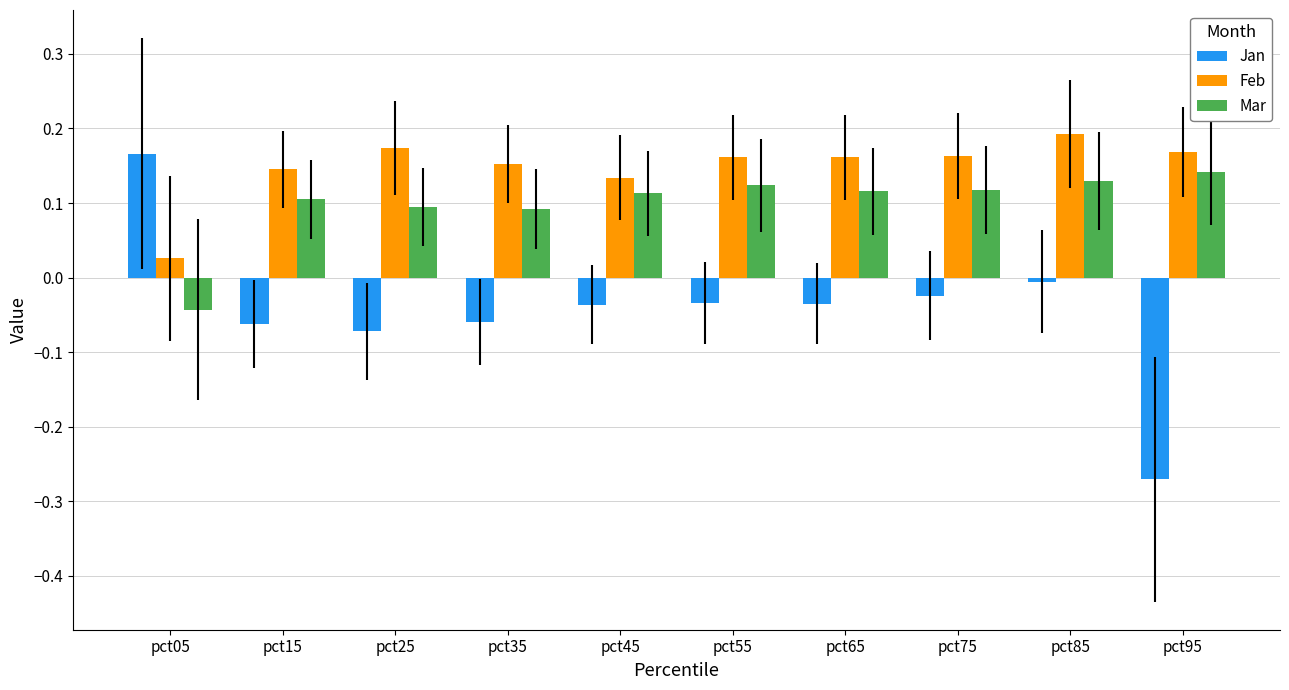

Which series has the widest spread of values?

Jan